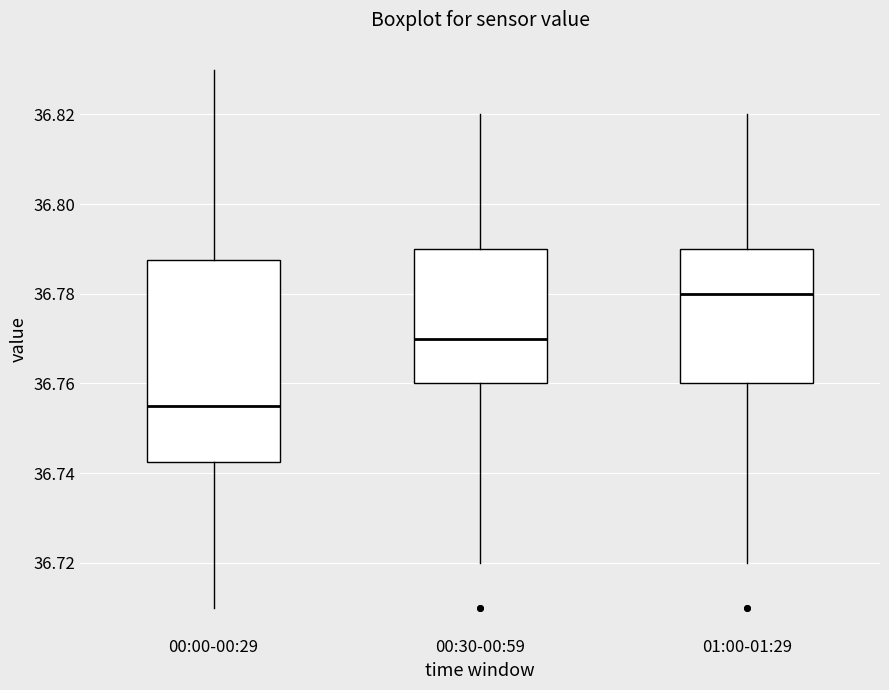

Where does the median line of the box for 00:30-00:59 sit on the y-axis? The values are not printed on the chart, so give them approximately, as read against the axis.

36.770